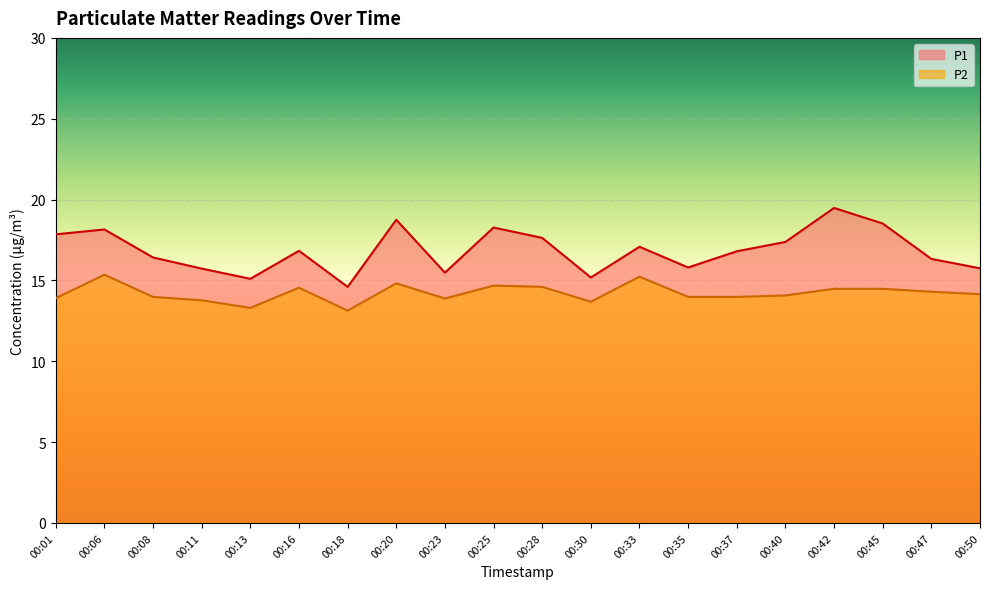

What is the approximate value of P2 at 00:28?

14.6